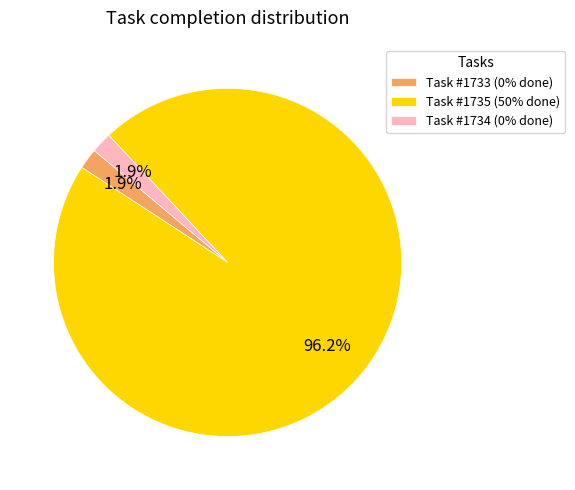

What is the ratio of the value at Task #1733 (0% done) to the value at Task #1734 (0% done)?

1.0